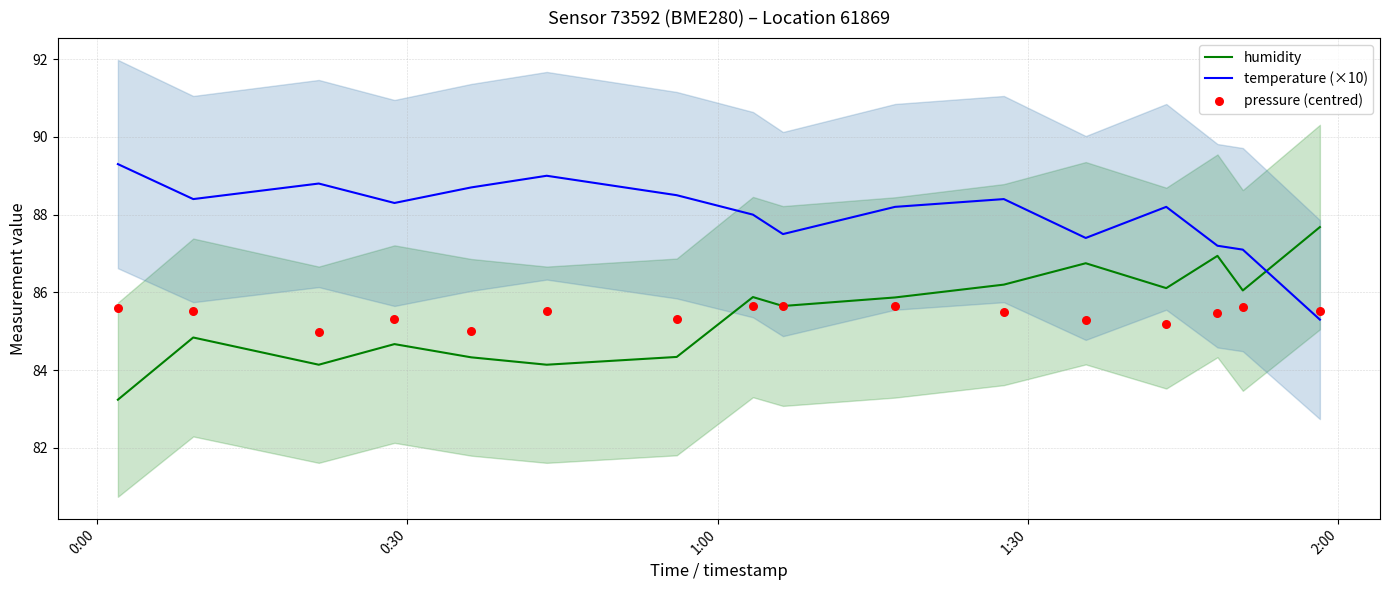

Which series contains the highest Y value?

temperature (×10)